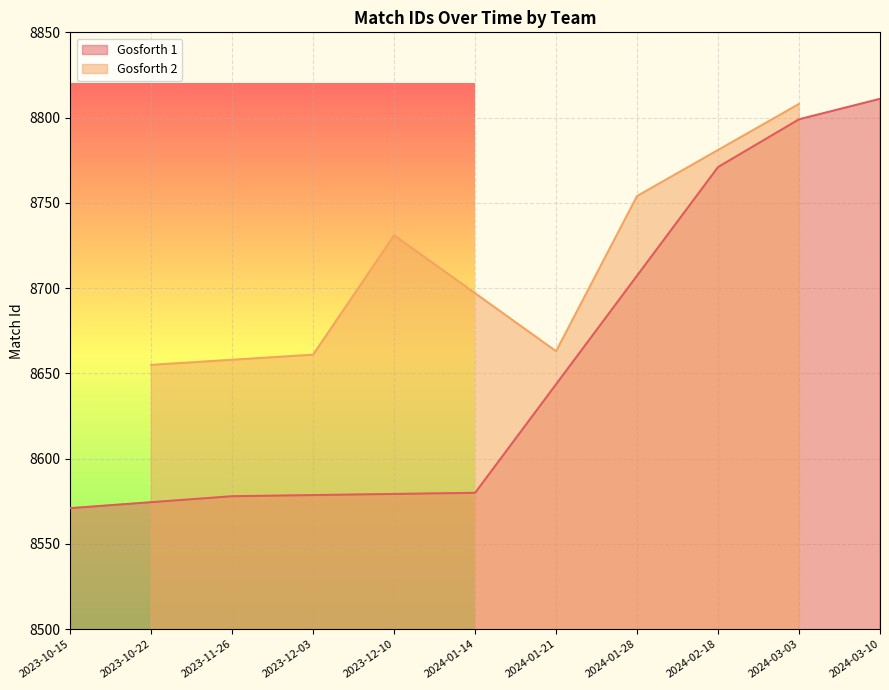

The value of Gosforth 1 at 2024-01-14 is 8580. True or false?

True